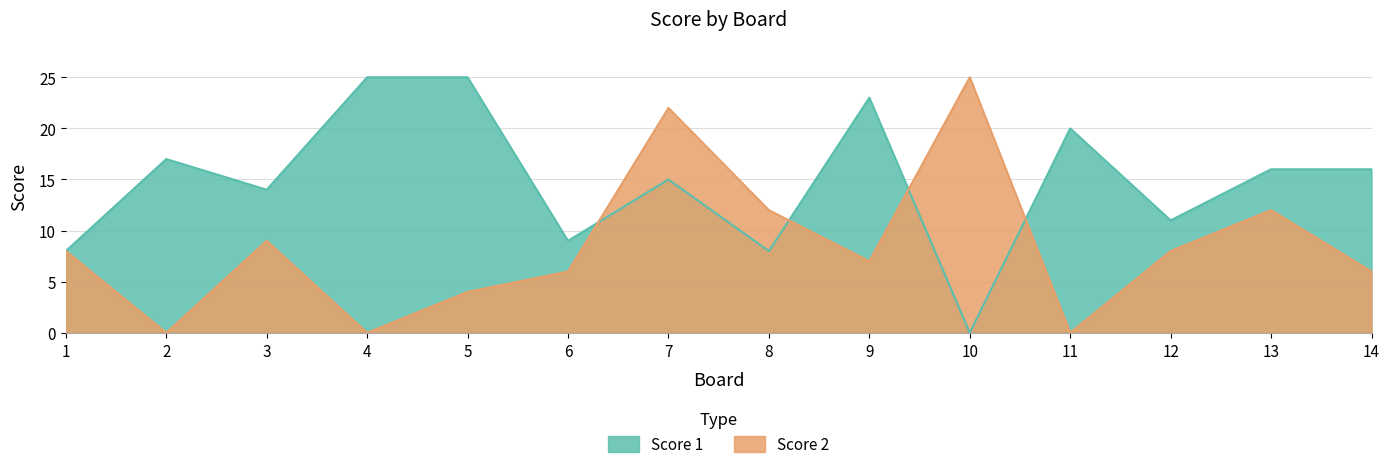

What is the value of the Score 1 point at the 2nd from the left?

17